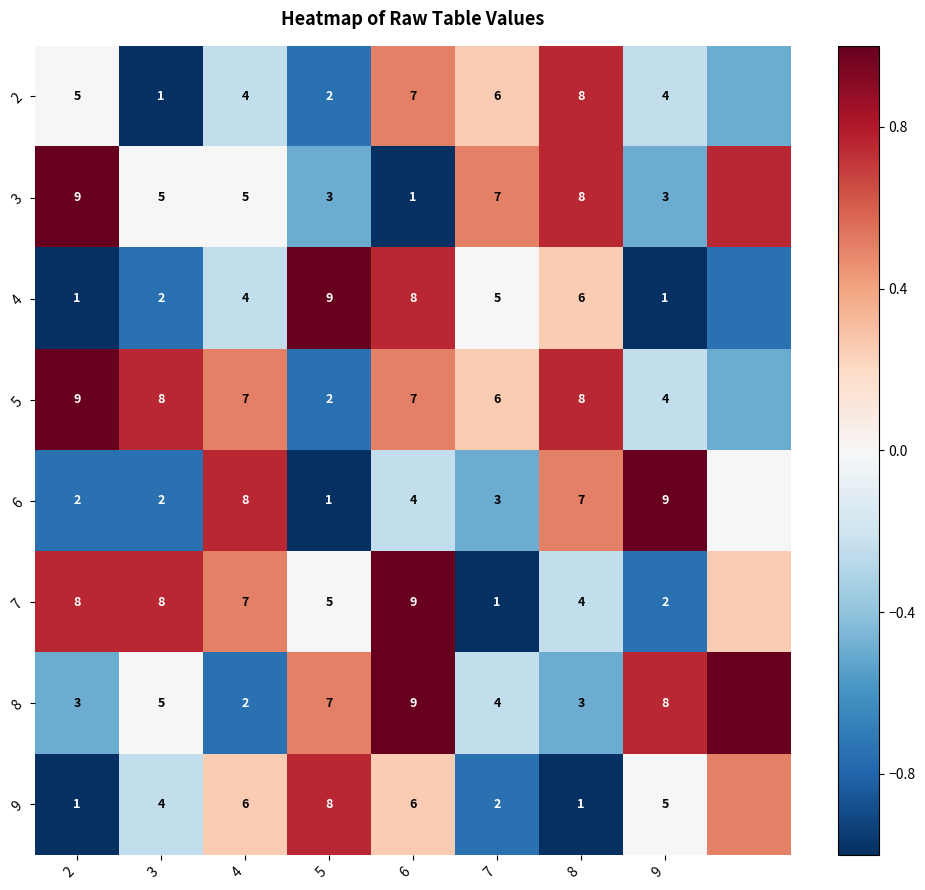

Is the value of 8 at 4 greater than the value of 9 at 8?

Yes